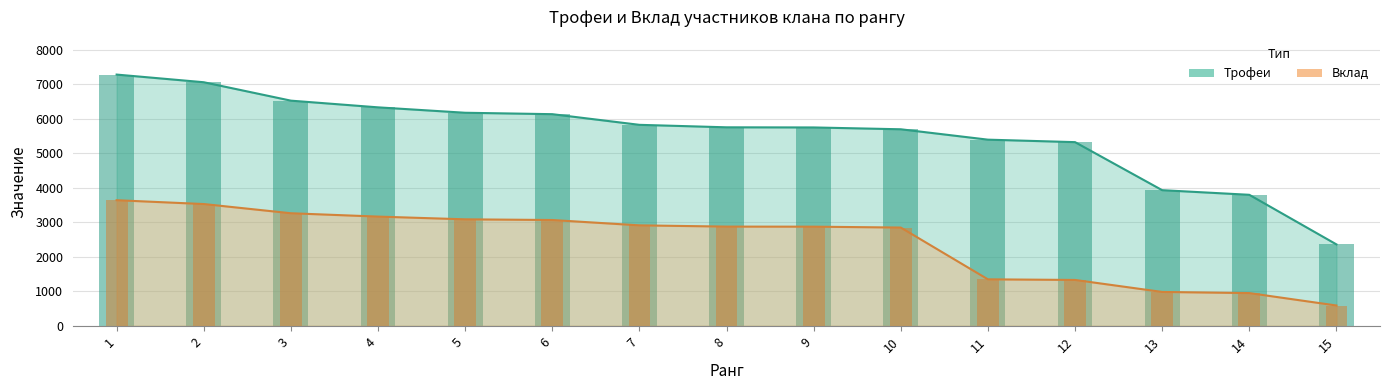

How many data points in Трофеи are above 5757?

7